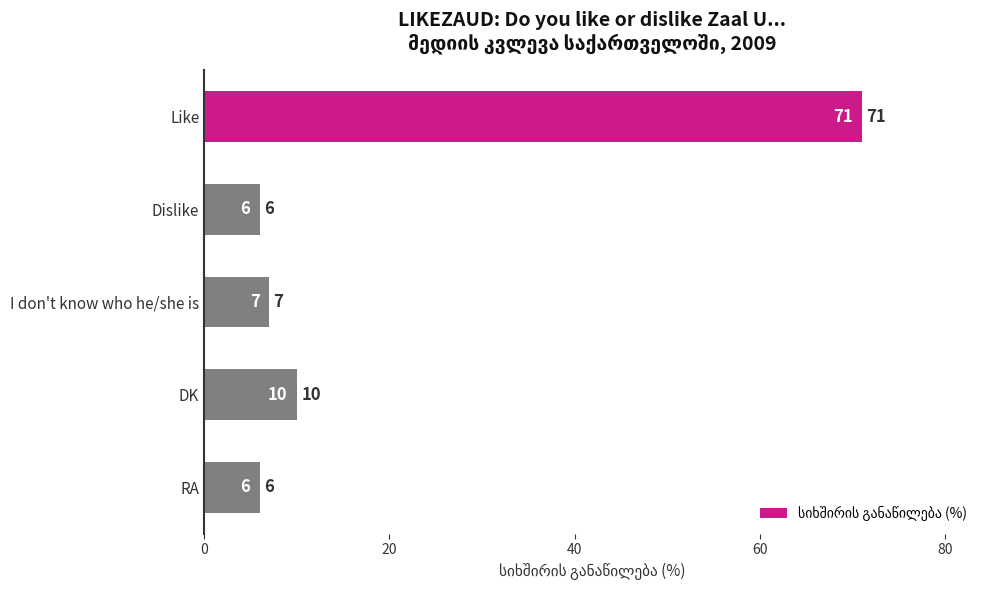

What is the label of the 4th bar from the top?

DK